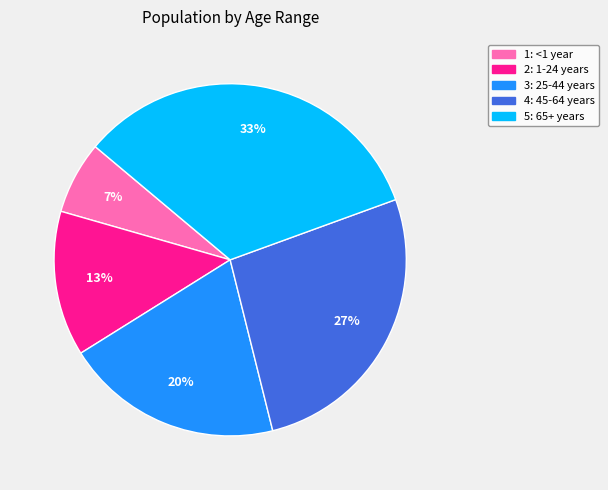

What percentage is the 1: <1 year slice, to the nearest percent?

7%